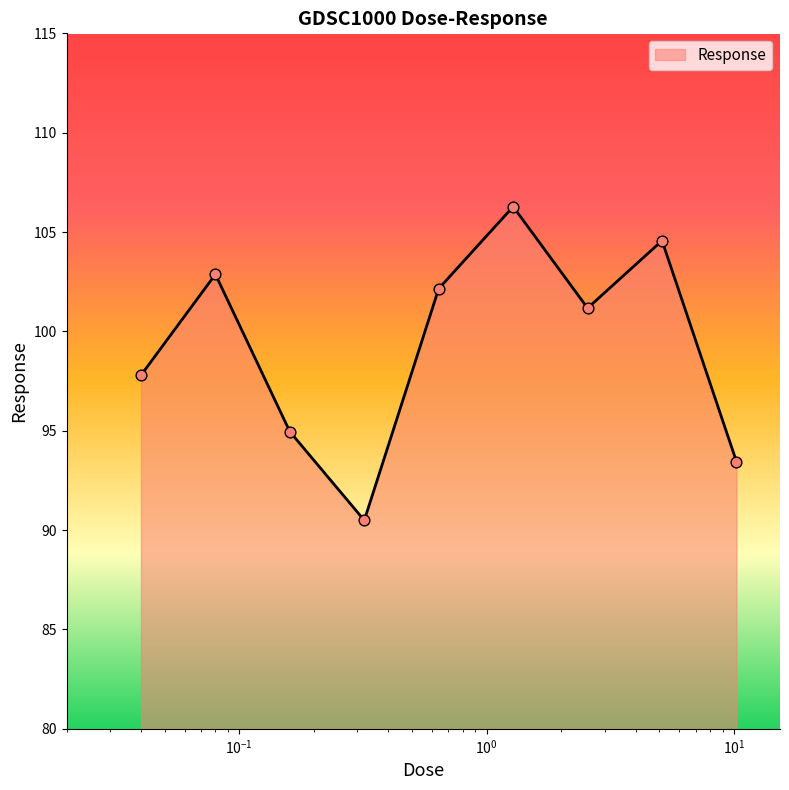

What is the maximum value shown in the chart?

106.3